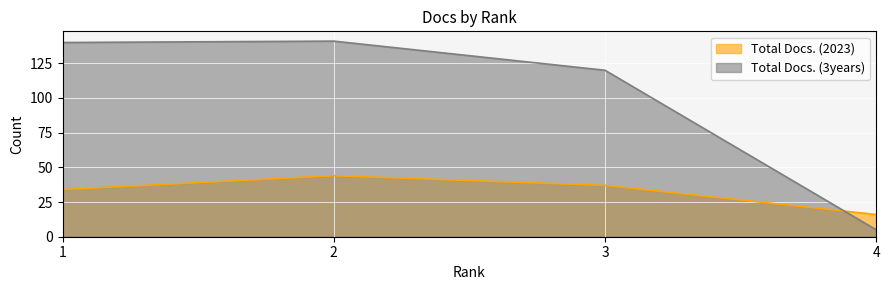

How many lines are shown in the chart?

2